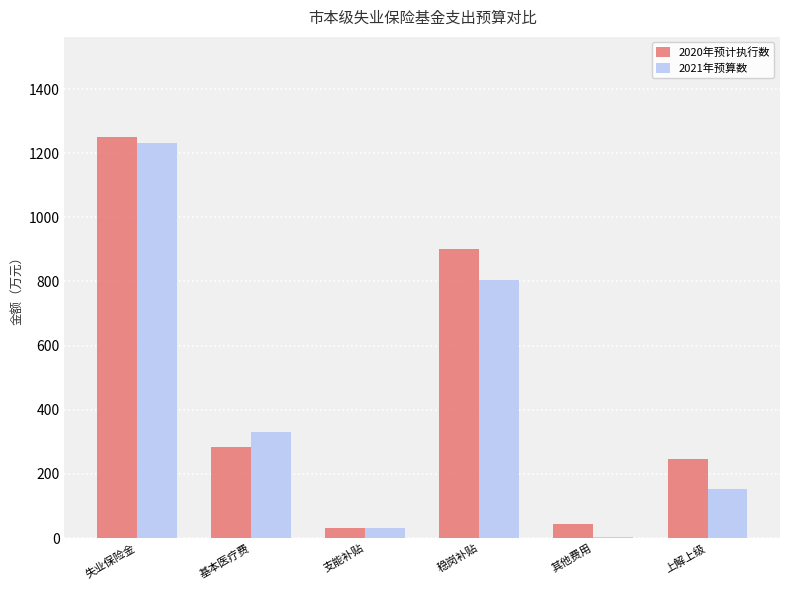

Which label corresponds to the largest value in the chart?

失业保险金